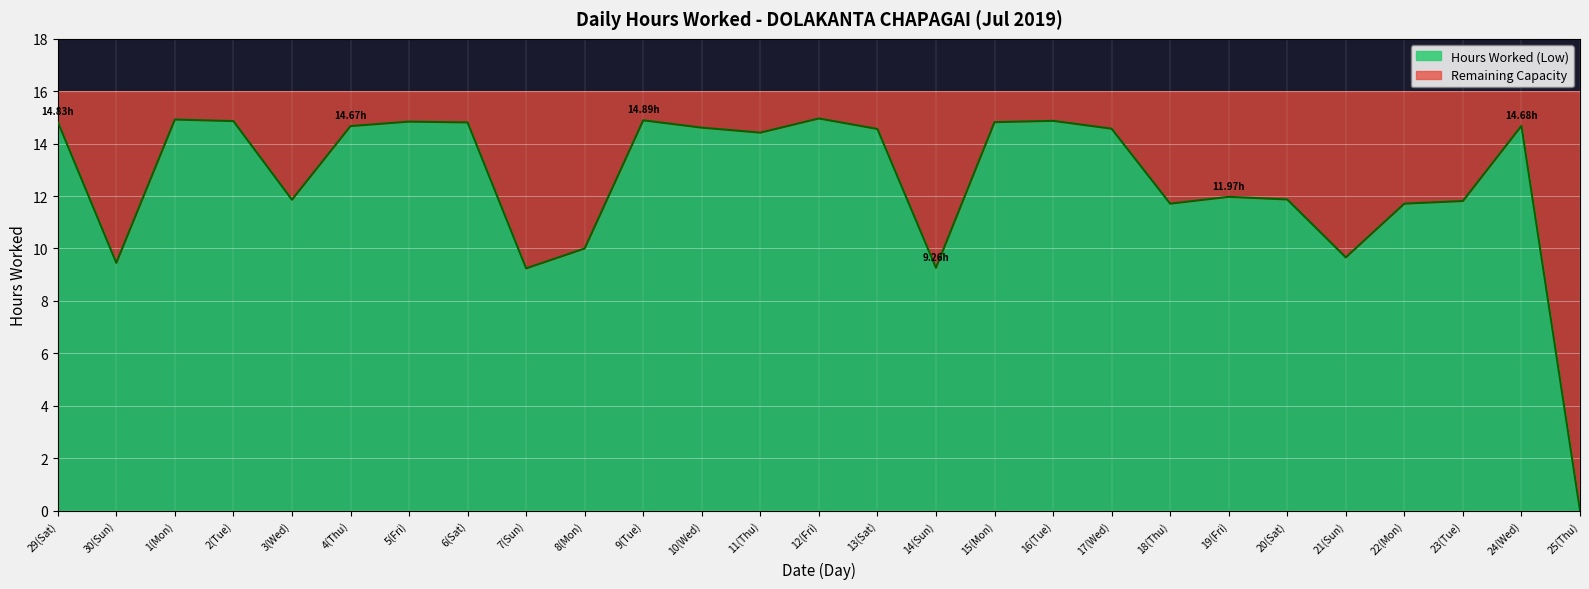

How many values are above zero?

26